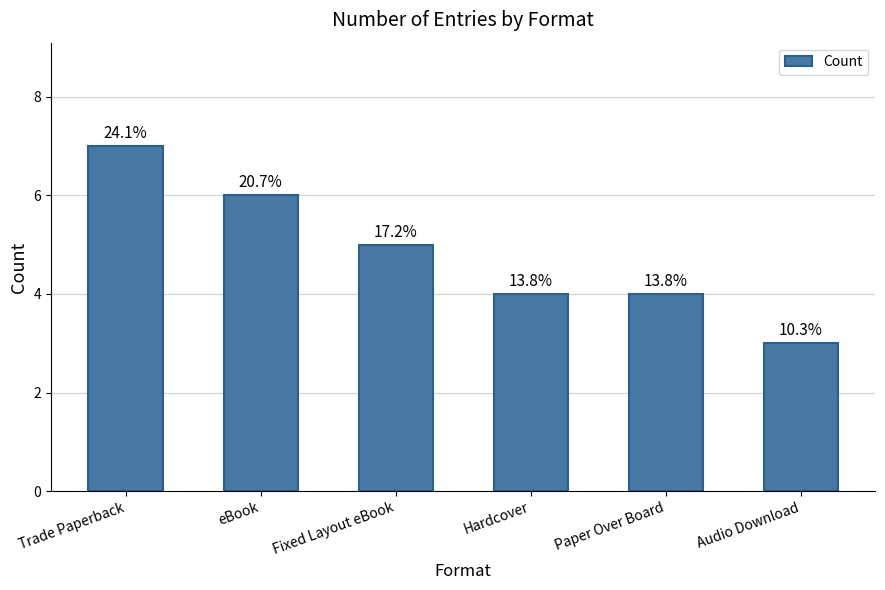

What position from the right is Paper Over Board?

2